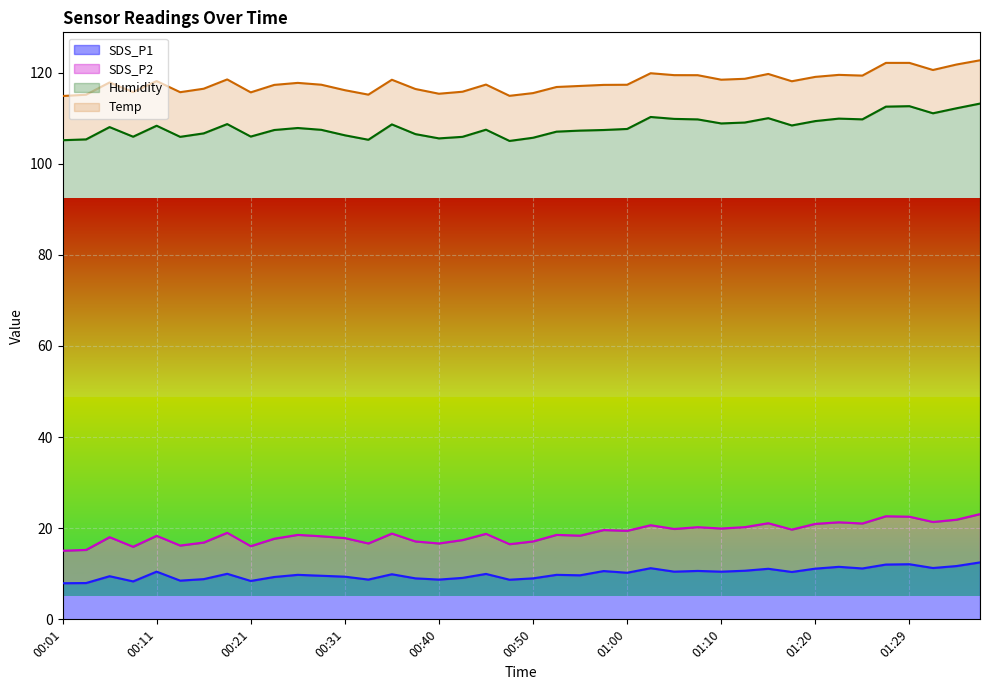

What is the total value across all series at 01:00?

117.3